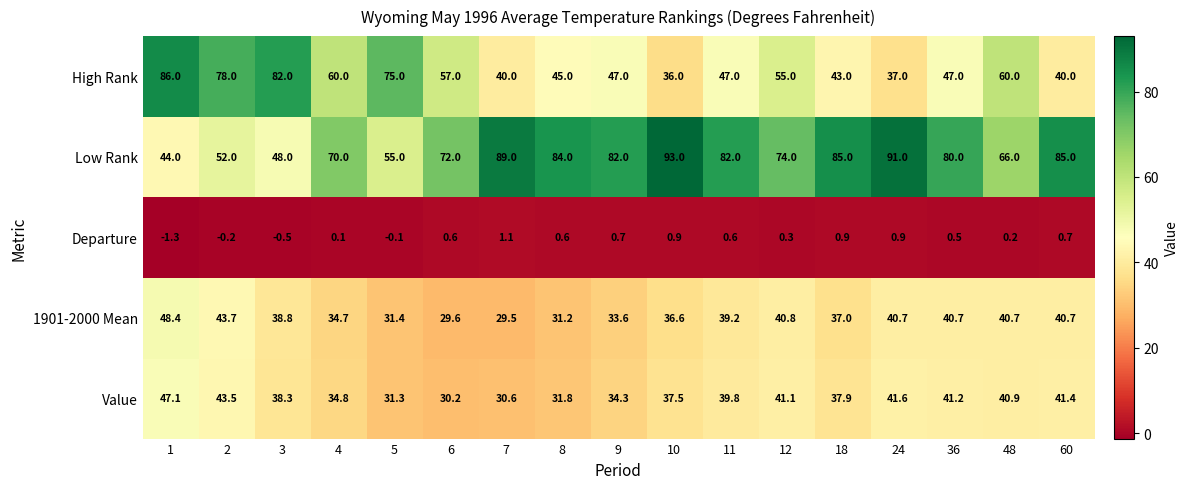

The value of Low Rank at 24 is 91.0. True or false?

True